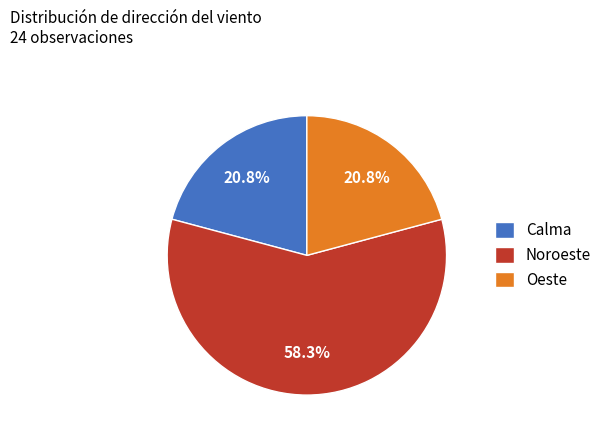

What percentage is the Noroeste slice, to the nearest percent?

58%